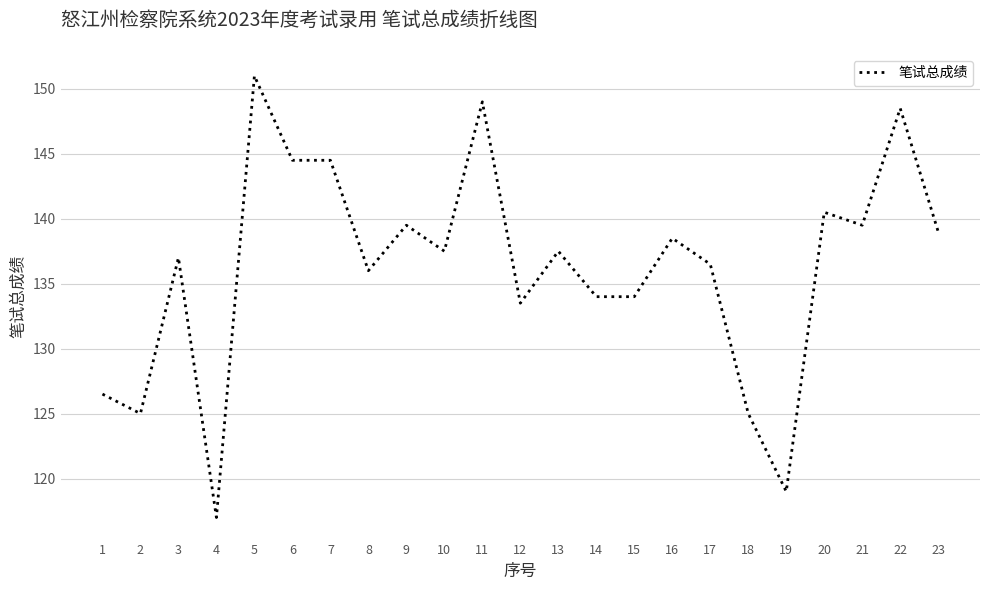

What is the difference between the maximum and minimum values?

34.0